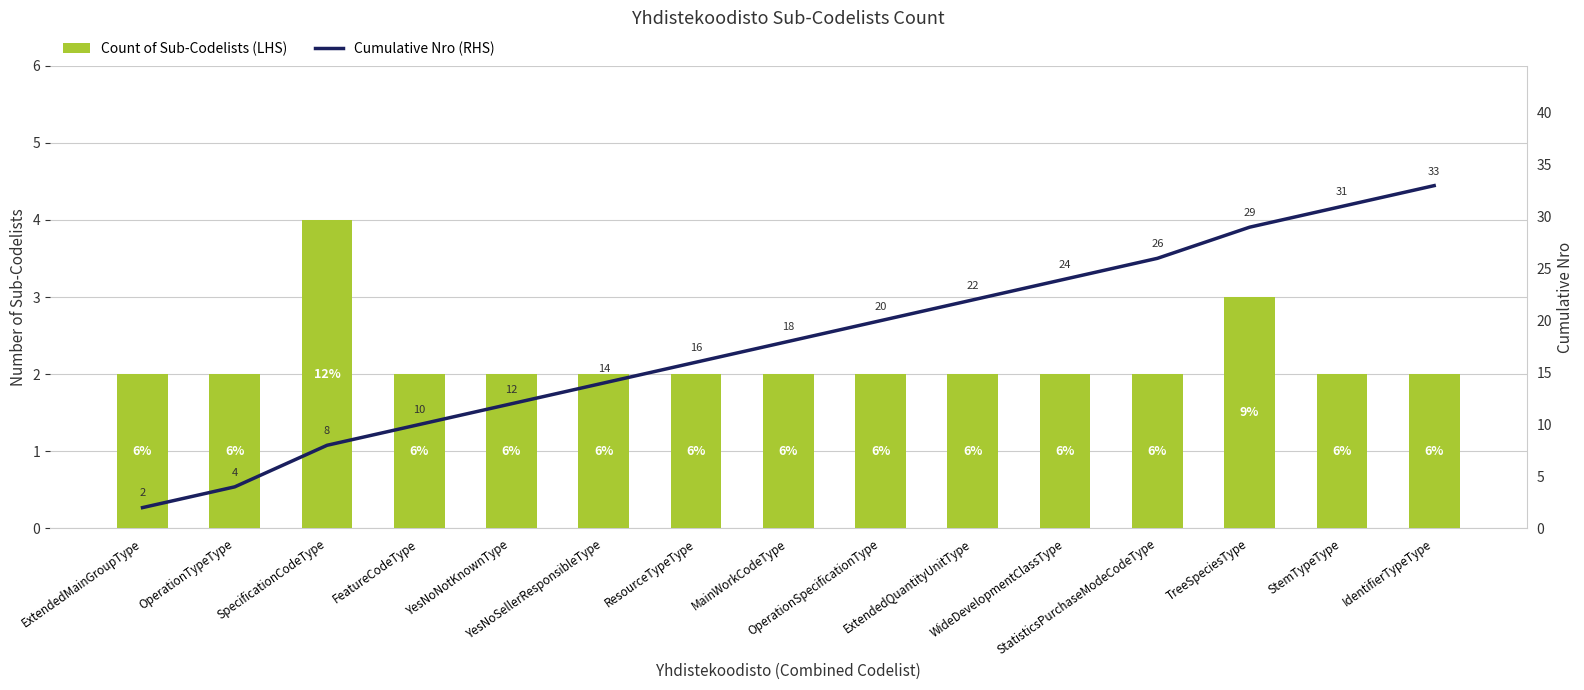

At which label is Count of Sub-Codelists (LHS) closest to 3?

TreeSpeciesType